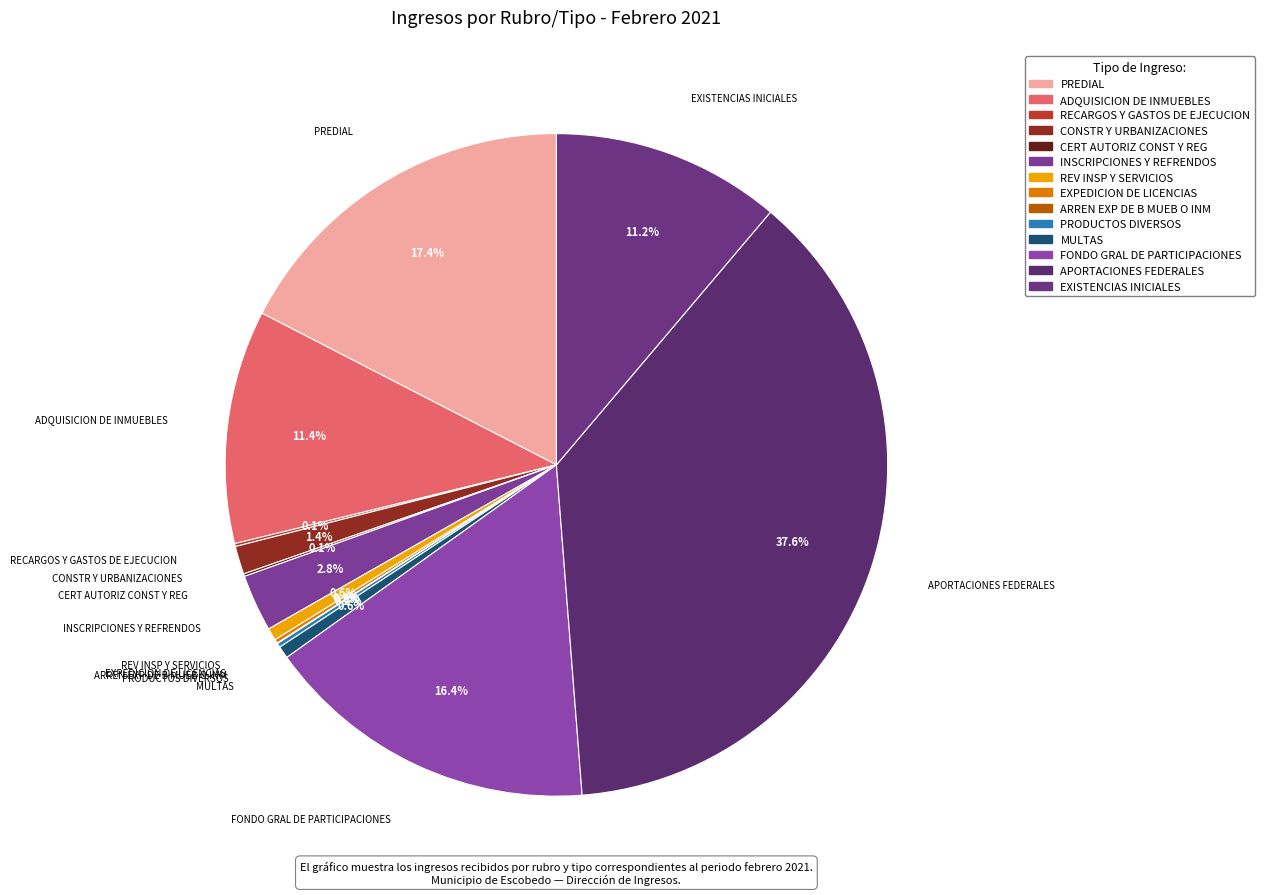

Is there any slice that represents more than half of the pie?

No